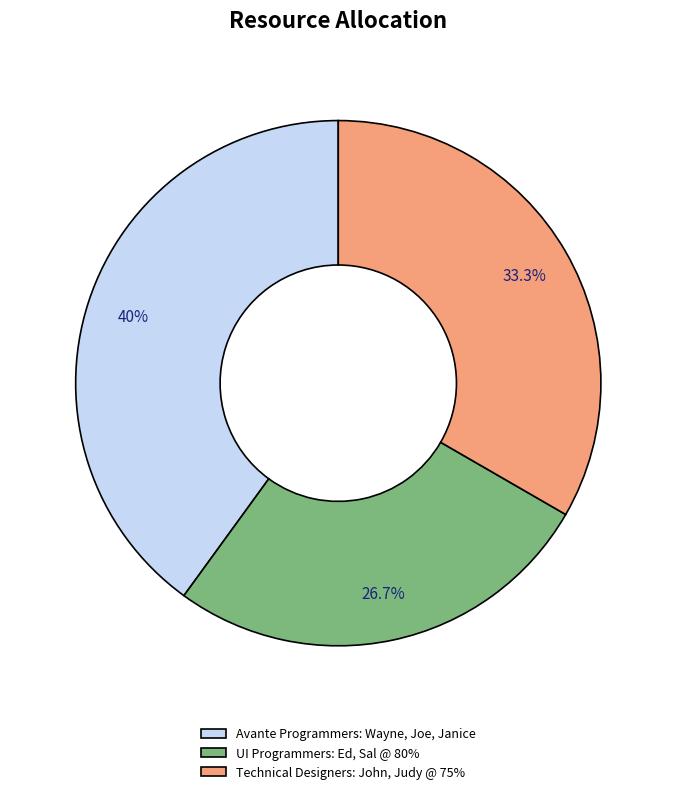

How many segments does this pie chart have?

3